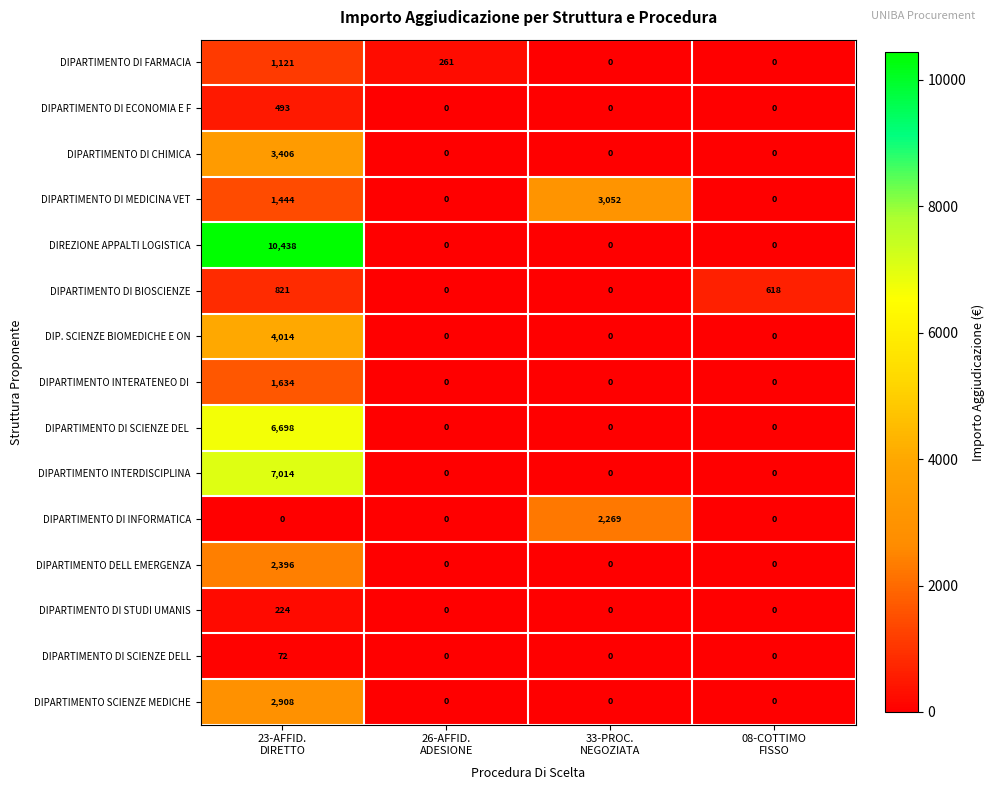

How many DIPARTIMENTO DI STUDI UMANIS values are between 0 and 224?

4